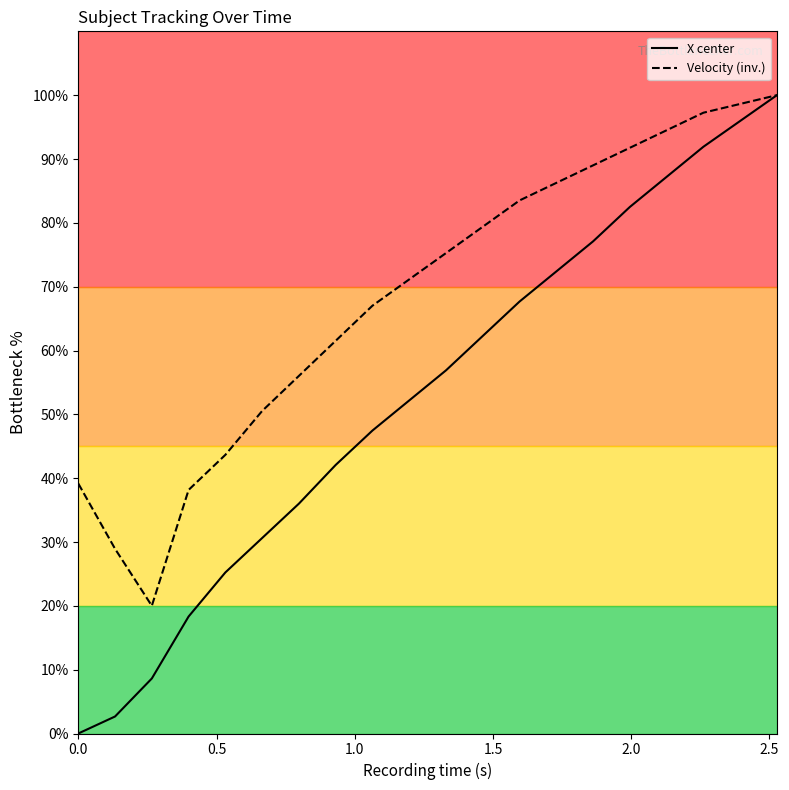

Reading left to right, extract all data points from this chart.

X center: 0.0	2.7	8.6	18.3	25.2	30.6	36.0	42.1	47.5	52.2	56.9	62.3	67.7	72.4	77.1	82.5	87.2	91.9	96.0	100.0
Velocity (inv.): 39.2	28.9	20.0	38.2	43.7	50.5	56.0	61.5	67.0	71.1	75.3	79.4	83.5	86.3	89.0	91.8	94.5	97.3	98.6	100.0